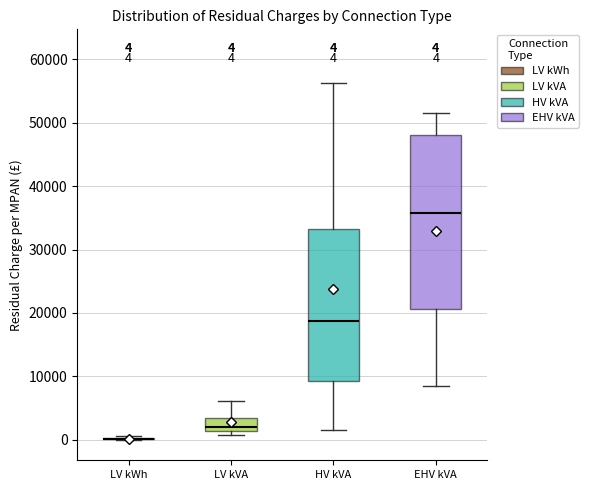

Comparing the boxes themselves (not the whiskers), which one is the tallest?

EHV kVA